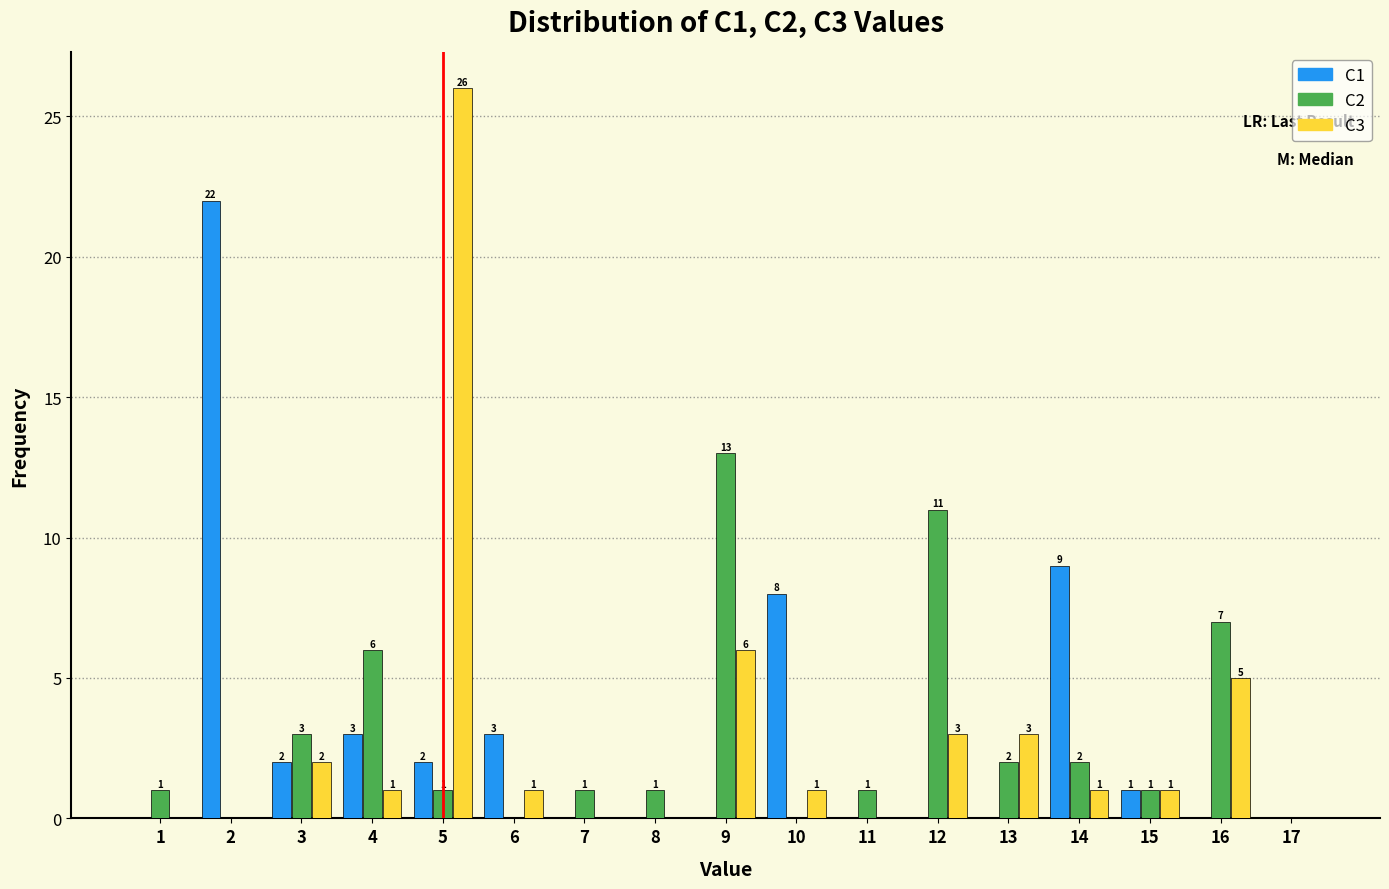

In the C2 series, which range on the x-axis has the tallest bar?

8.5 to 9.5